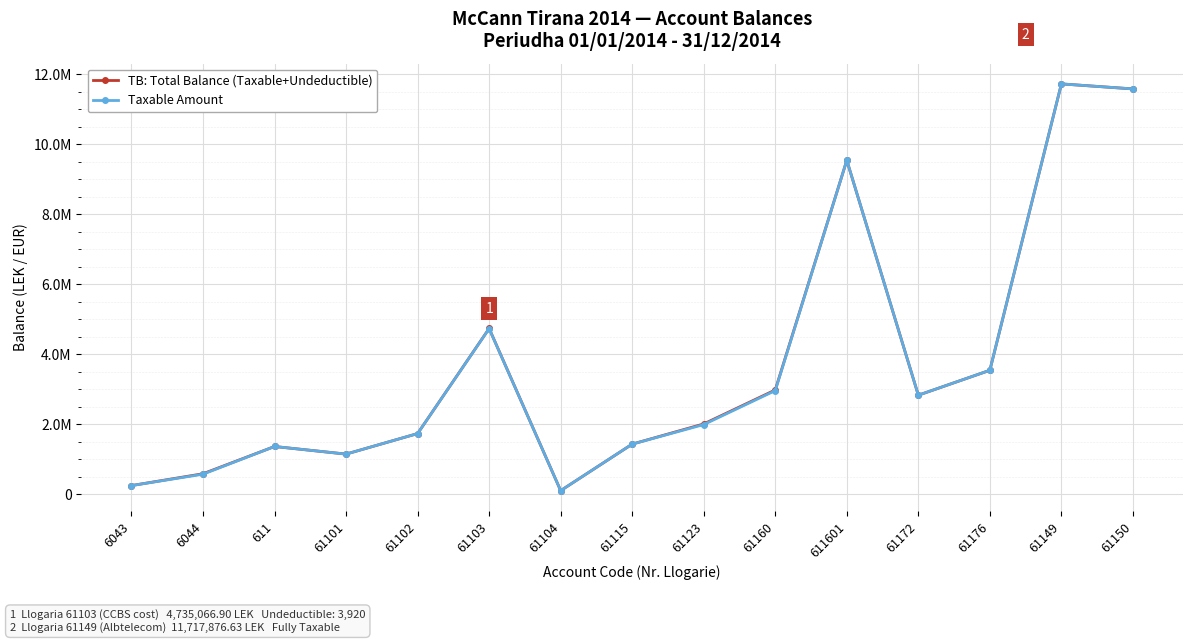

What are all the series names shown in the legend?

TB: Total Balance (Taxable+Undeductible), Taxable Amount